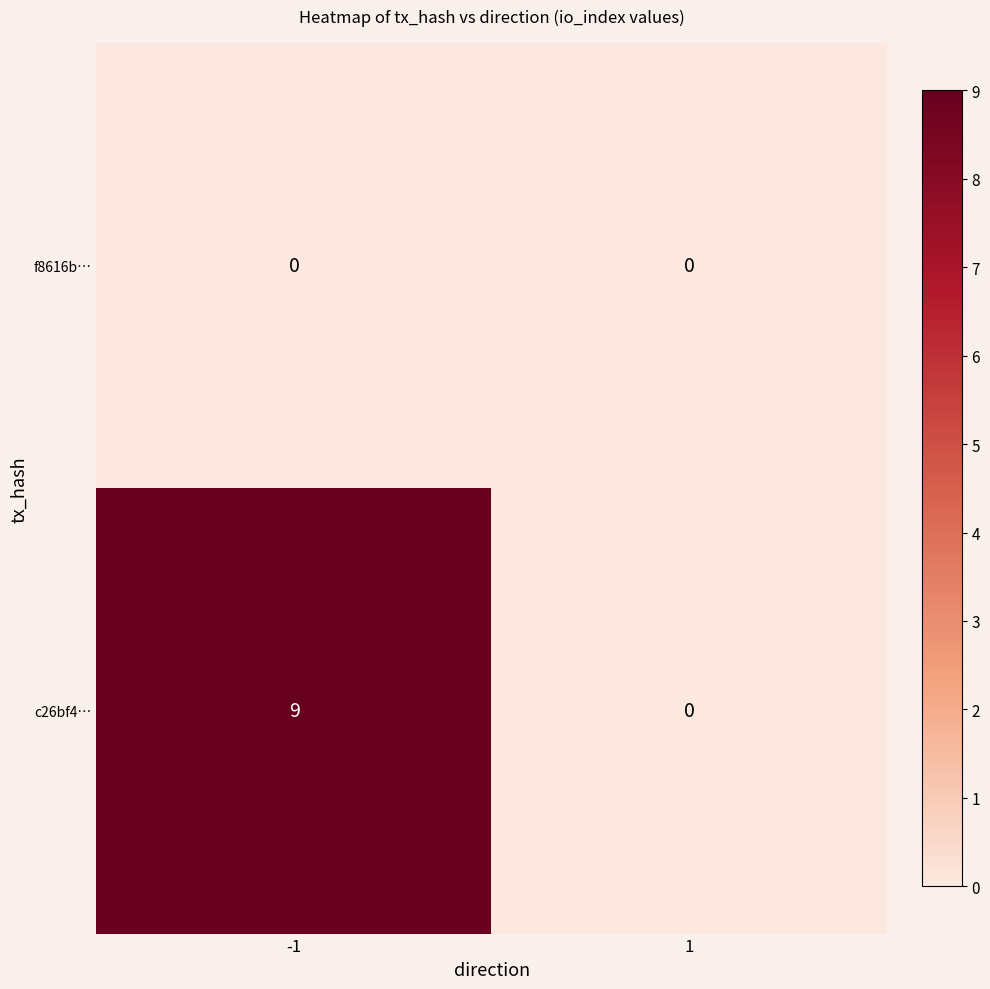

Rank the series by their average value, from lowest to highest.

f8616b…, c26bf4…